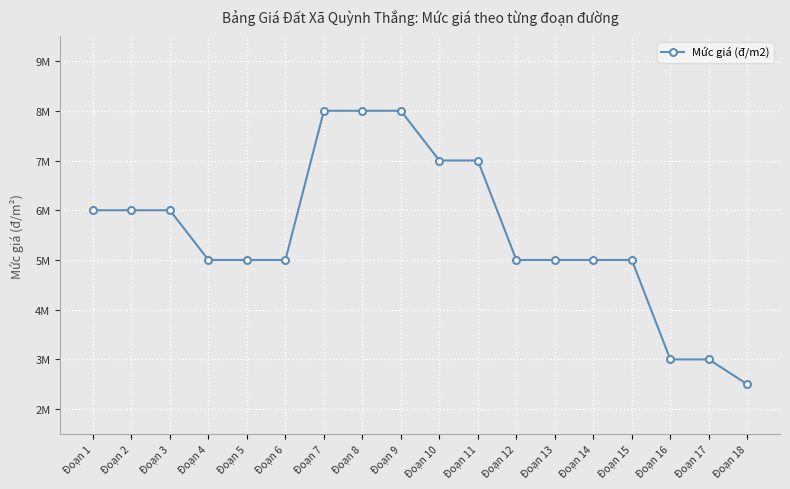

What is the sum of all values?

99500000